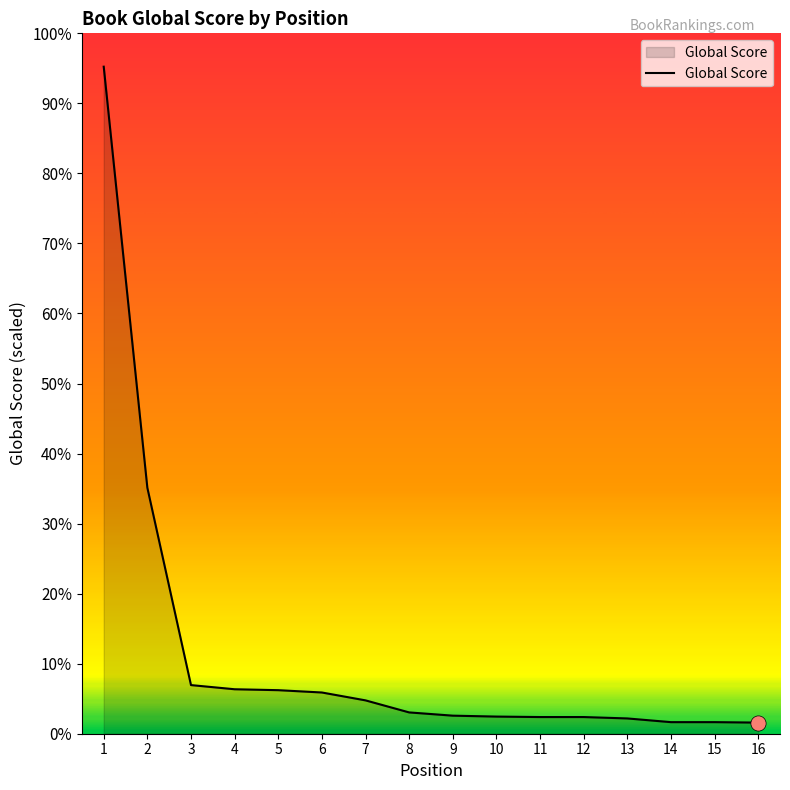

Approximately how many times larger is the value at 5 compared to 1?

0.1